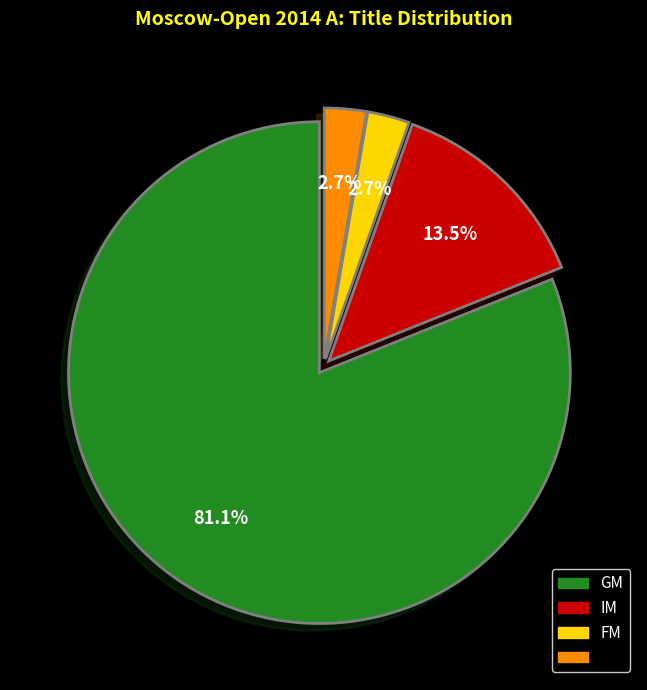

Is there any slice that represents more than half of the pie?

Yes